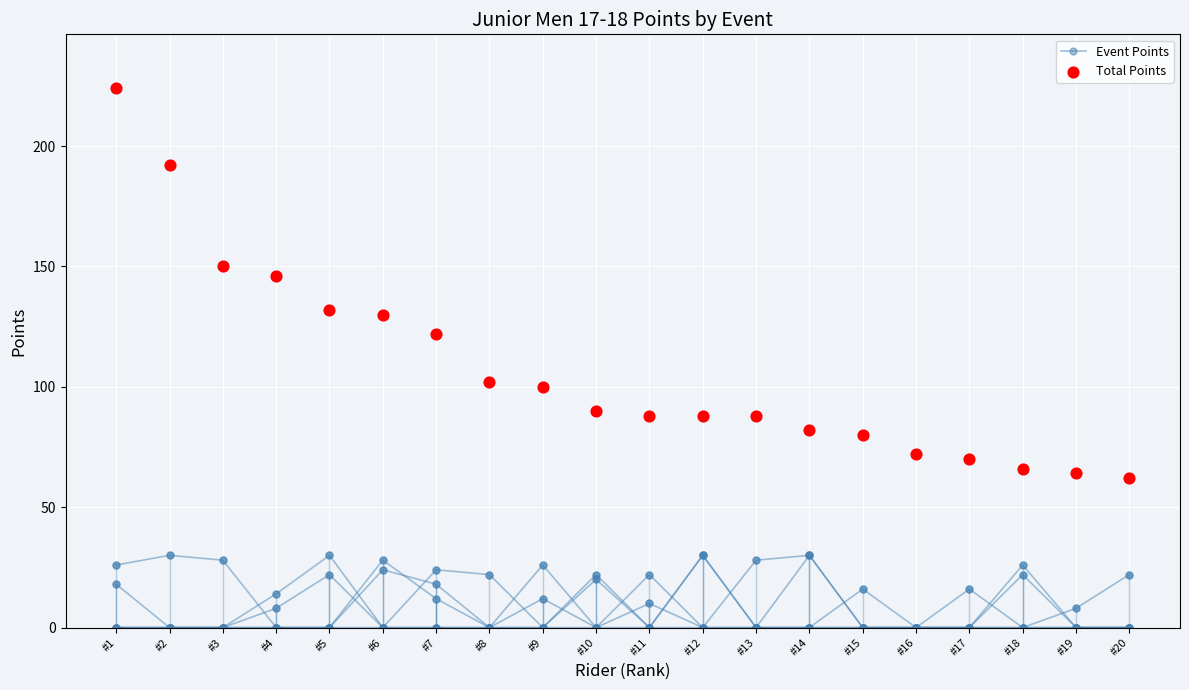

Which series contains the lowest Y value?

Event Points